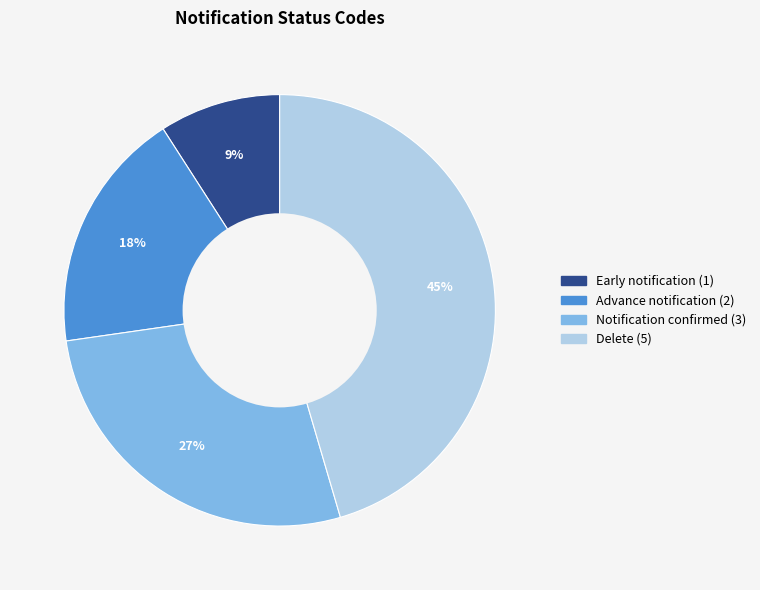

Which category has the biggest portion of the pie?

Delete